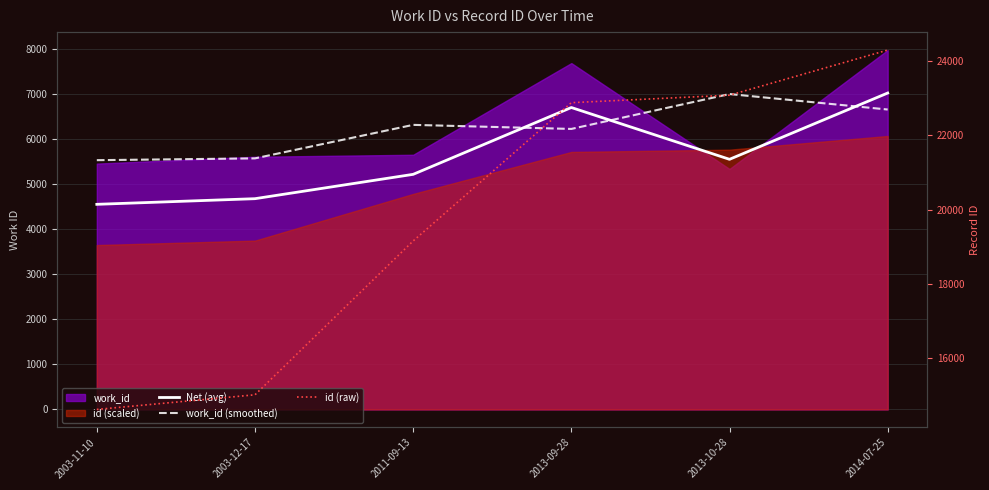

How many lines are shown in the chart?

3